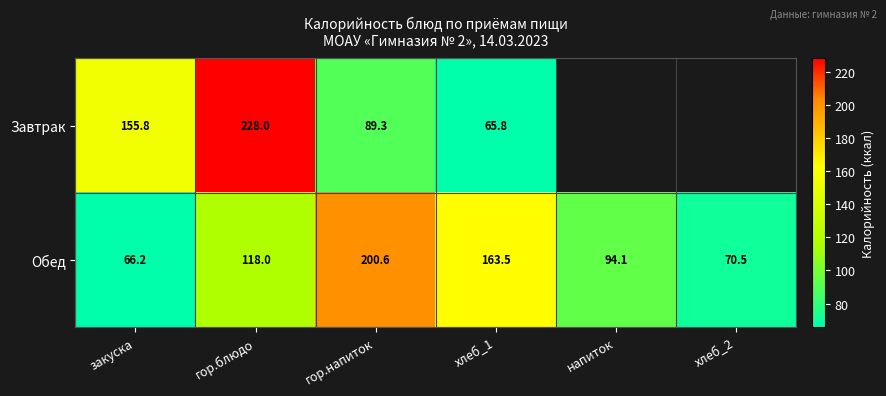

Is the value of Обед at гор.напиток greater than the value of Завтрак at закуска?

Yes